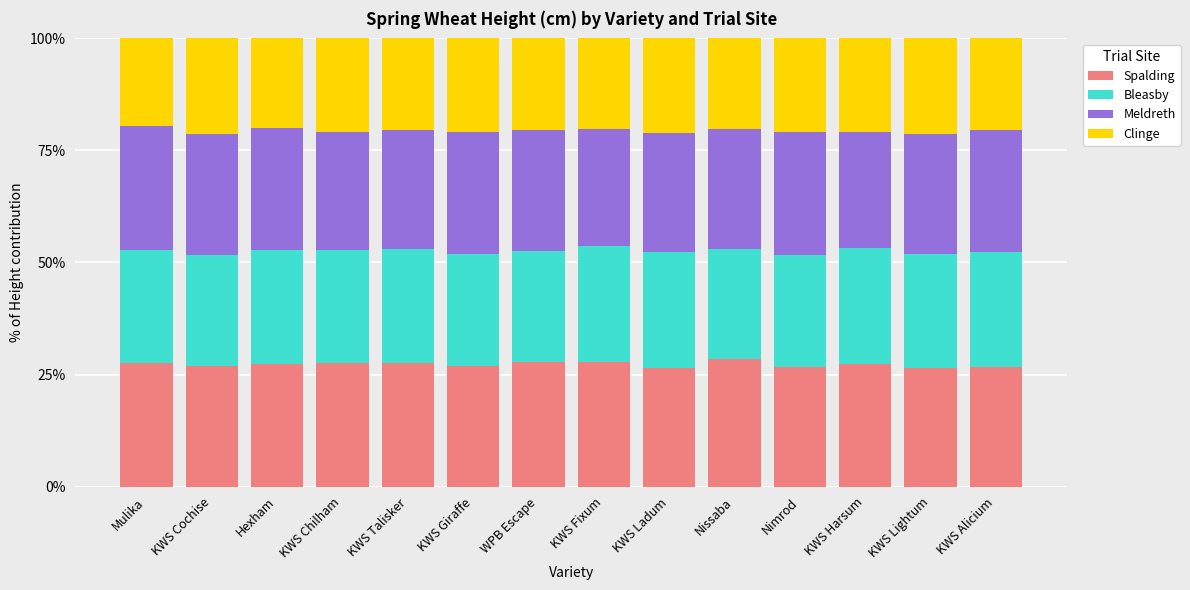

What is the highest value of the Spalding series?

28.4